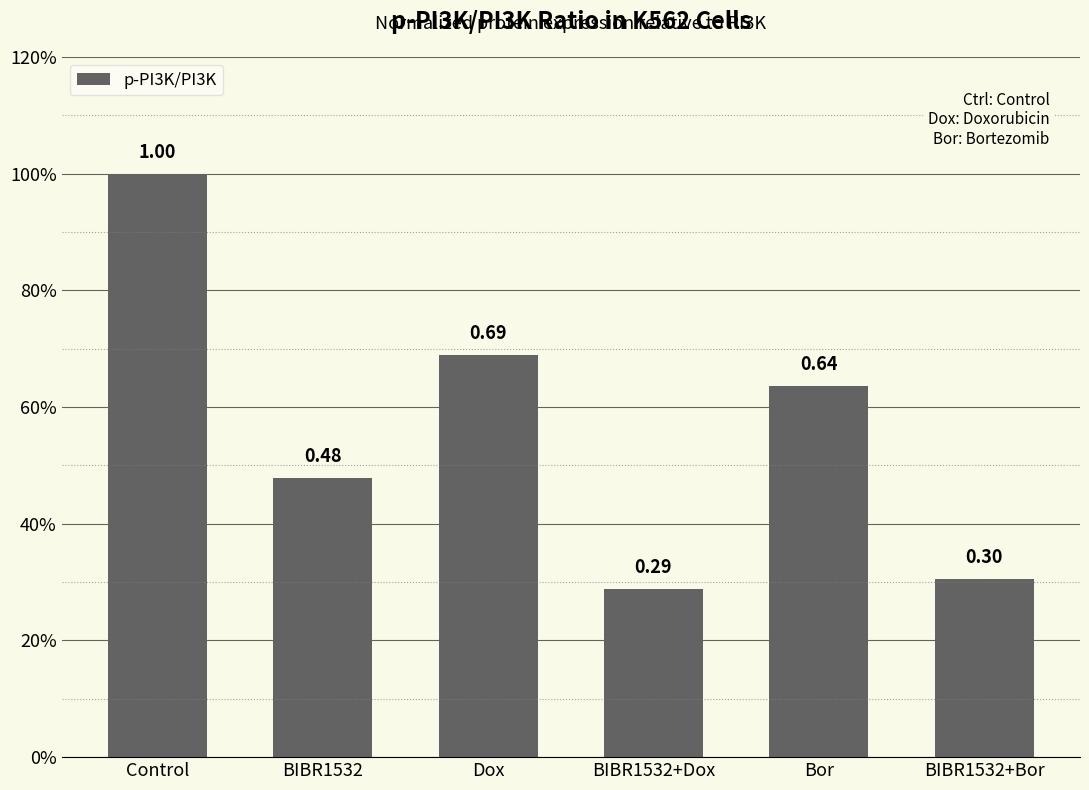

Count the number of categories in the chart.

6